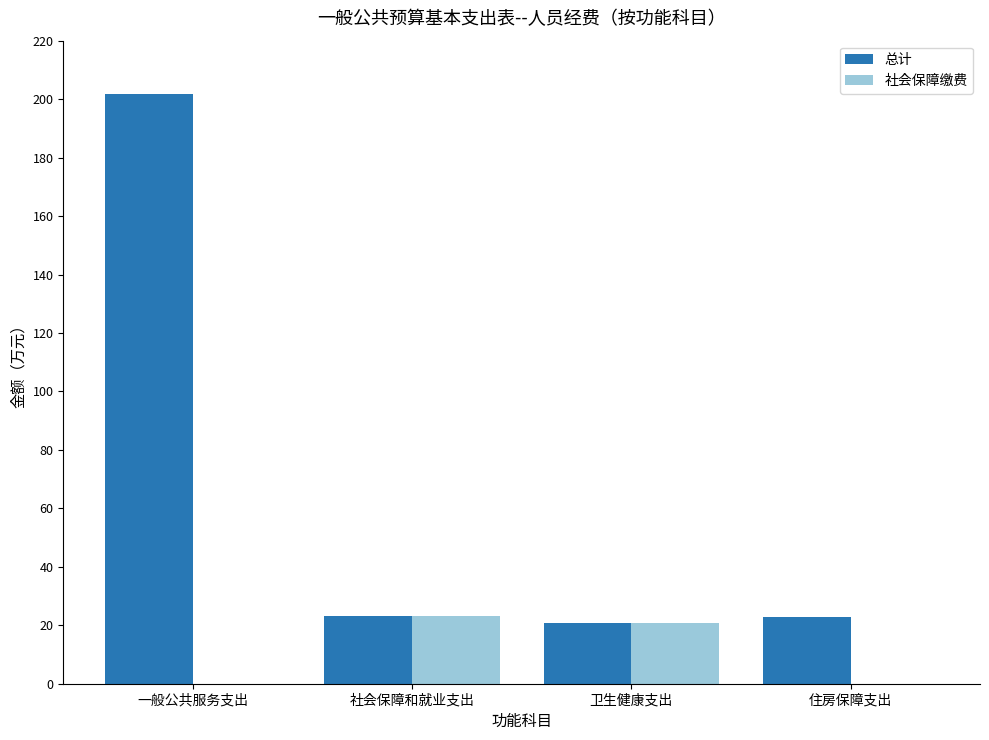

Are the bars horizontal?

No